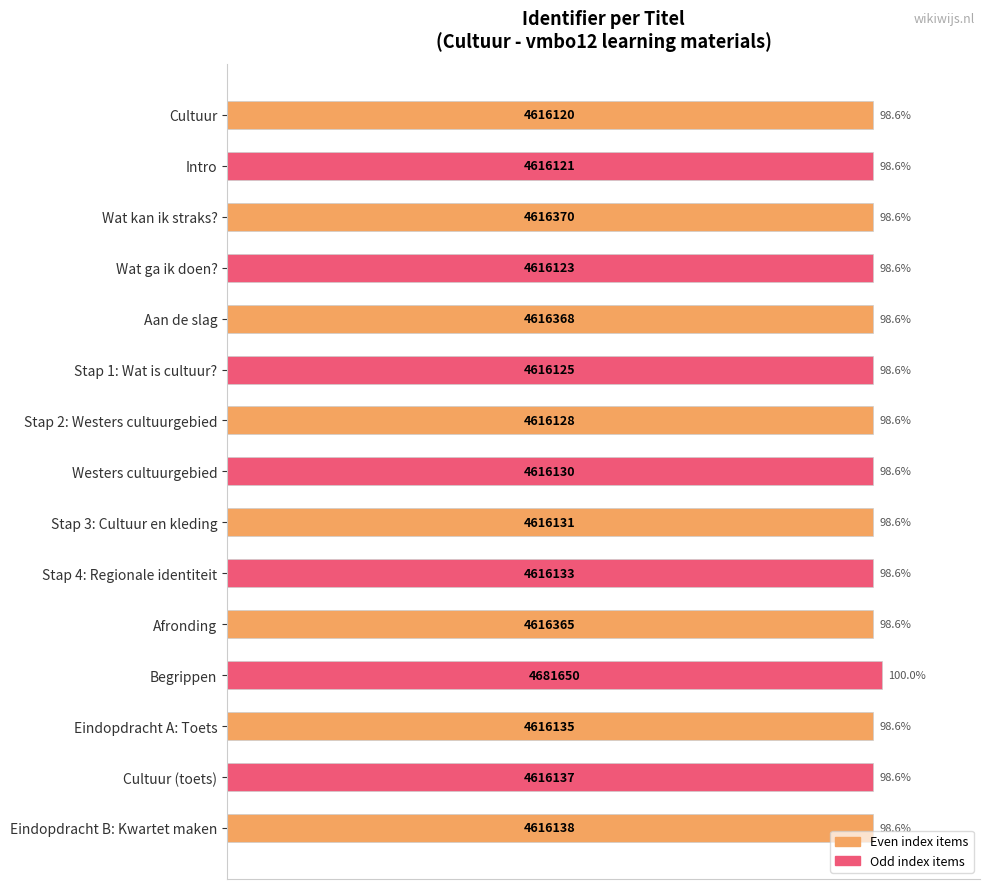

Reading bottom to top, transcribe all the data shown in this chart.

Eindopdracht B: Kwartet maken=98.6	Cultuur (toets)=98.6	Eindopdracht A: Toets=98.6	Begrippen=100.0	Afronding=98.6	Stap 4: Regionale identiteit=98.6	Stap 3: Cultuur en kleding=98.6	Westers cultuurgebied=98.6	Stap 2: Westers cultuurgebied=98.6	Stap 1: Wat is cultuur?=98.6	Aan de slag=98.6	Wat ga ik doen?=98.6	Wat kan ik straks?=98.6	Intro=98.6	Cultuur=98.6